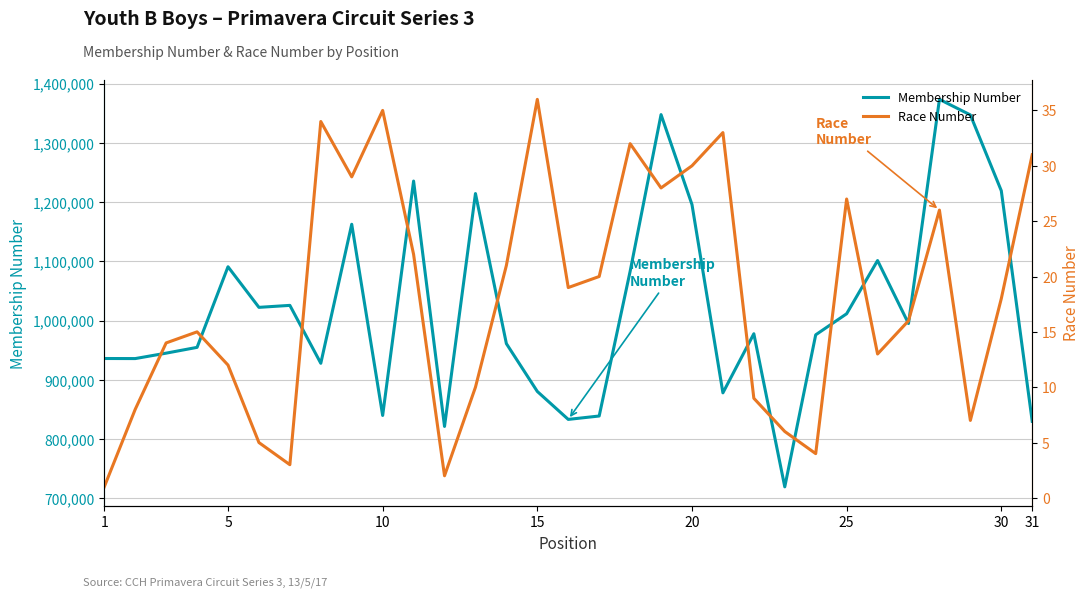

At which category does the chart reach its minimum across all series?

1